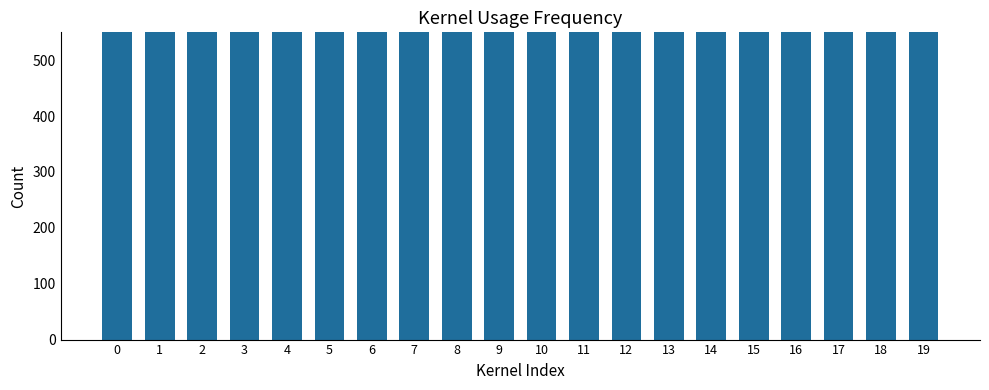

Rank the categories by value from lowest to highest.

19, 18, 17, 16, 15, 14, 13, 12, 11, 10, 9, 8, 7, 6, 5, 4, 0, 3, 2, 1